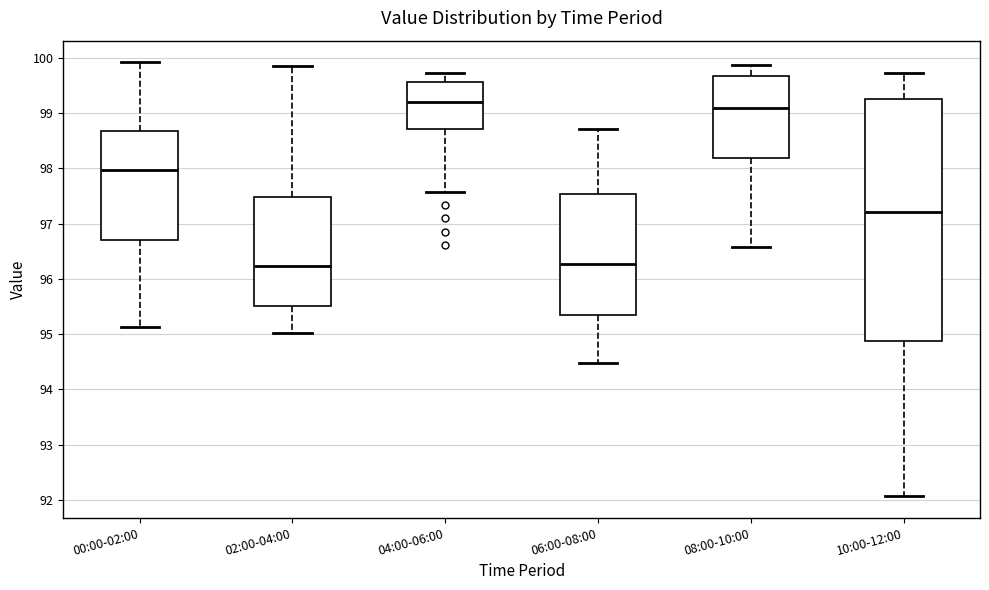

Which box is the tallest, from its lower edge to its upper edge?

10:00-12:00